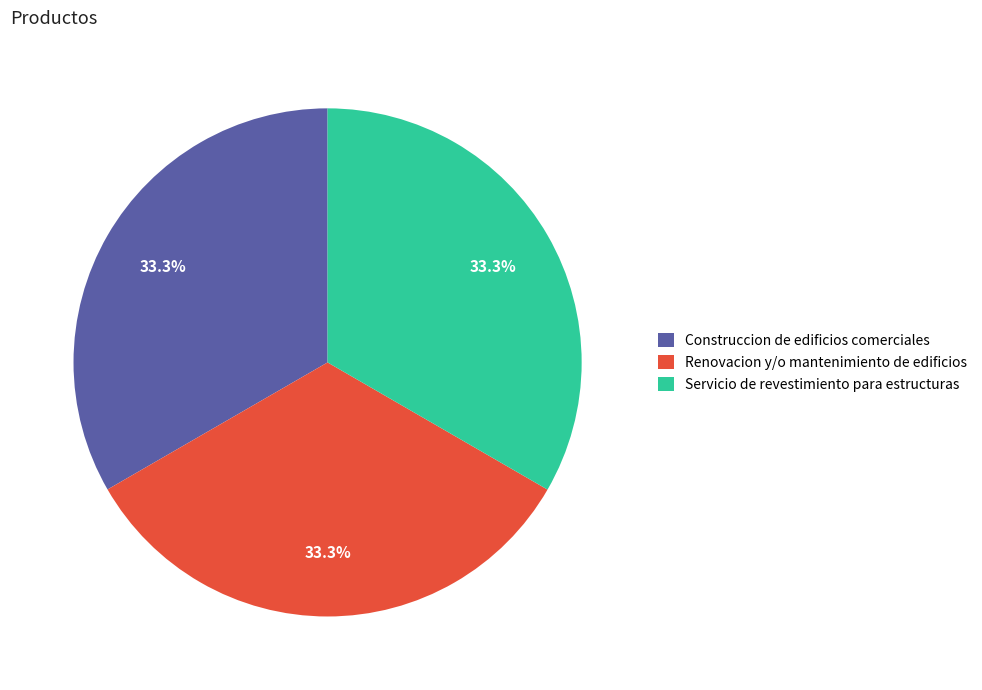

How many slices are in this pie chart?

3